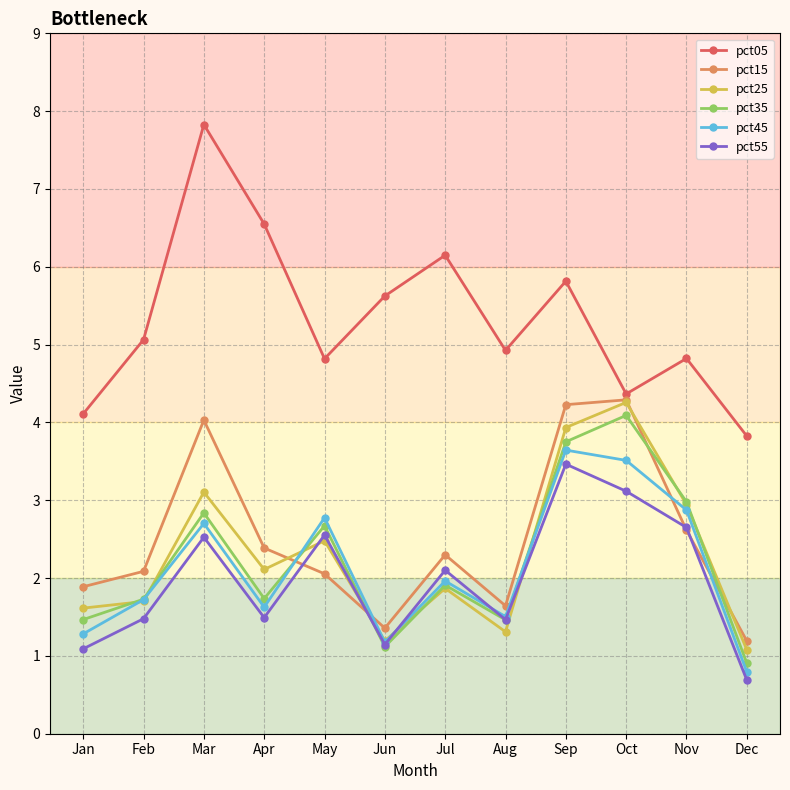

What is the approximate value of pct35 at Jul?

1.9